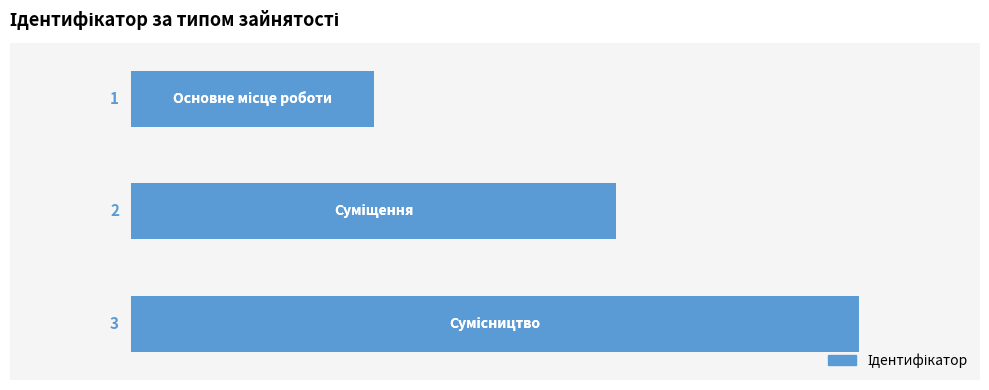

How many values are between 1 and 3?

3